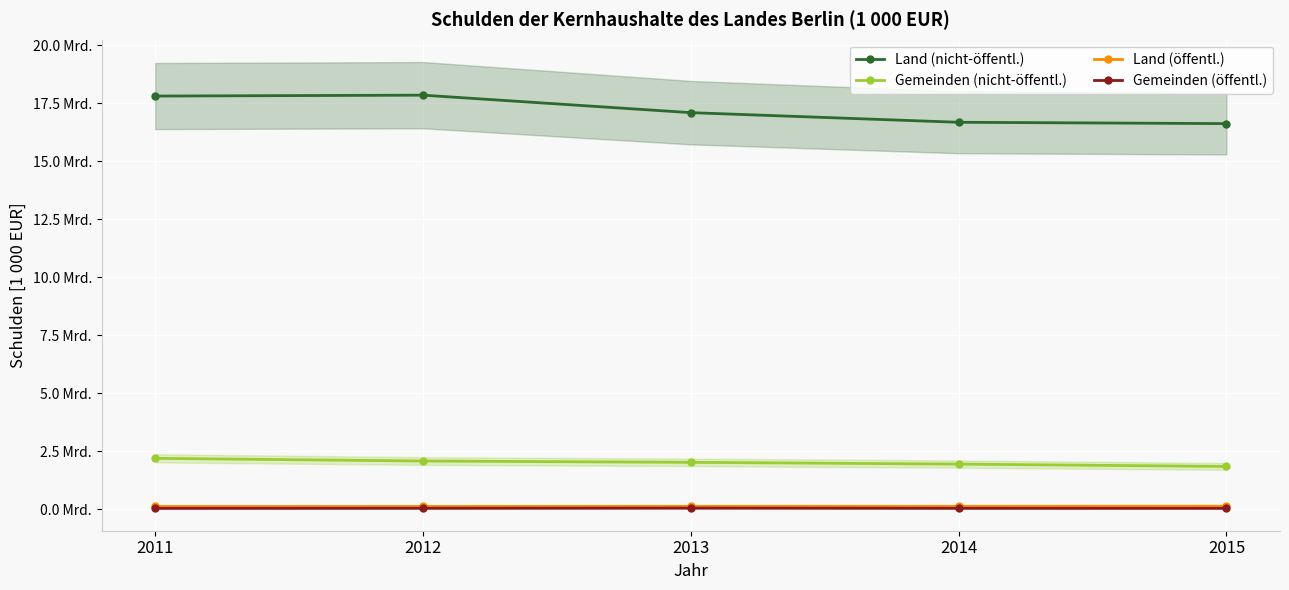

Rank the categories by Gemeinden (nicht-öffentl.) value from highest to lowest.

2011, 2012, 2013, 2014, 2015